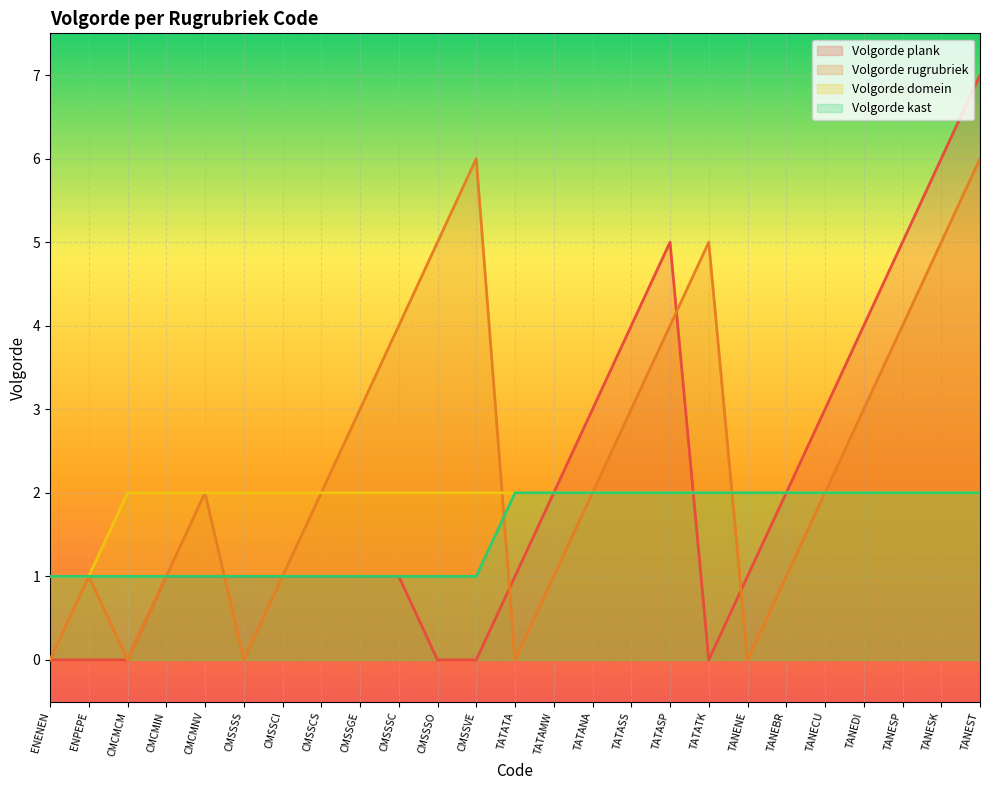

What is the difference between the highest and lowest values at TANESP?

3